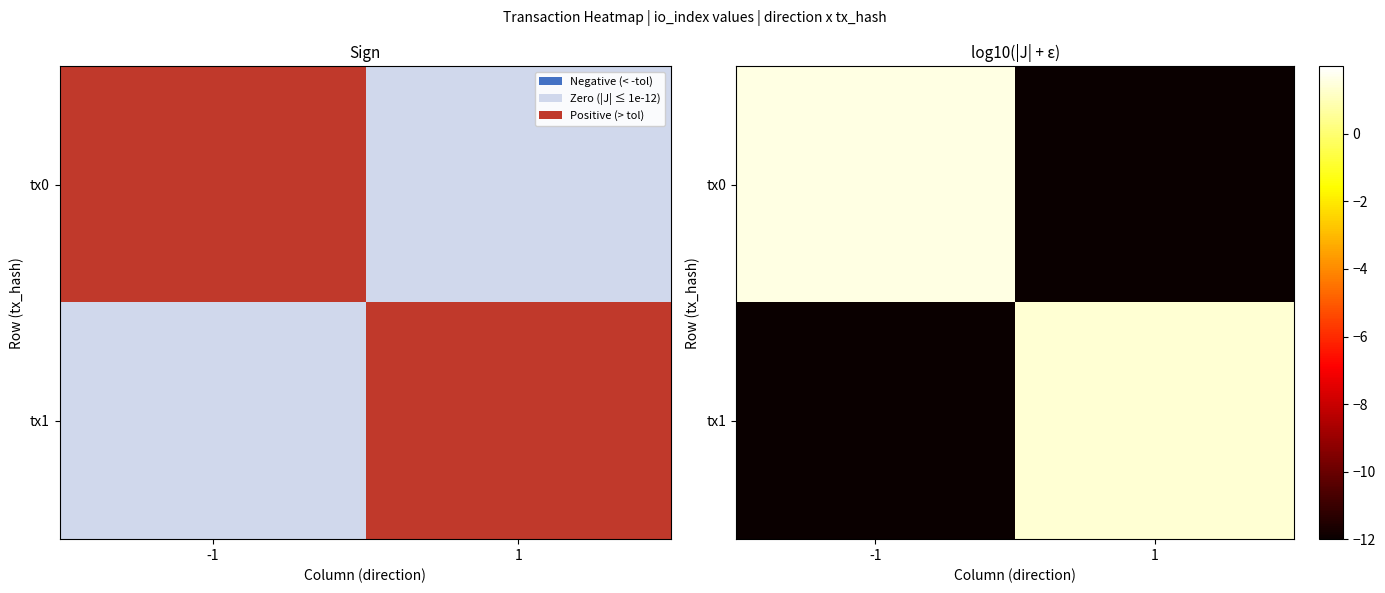

How many positive values does the tx0 series have?

1